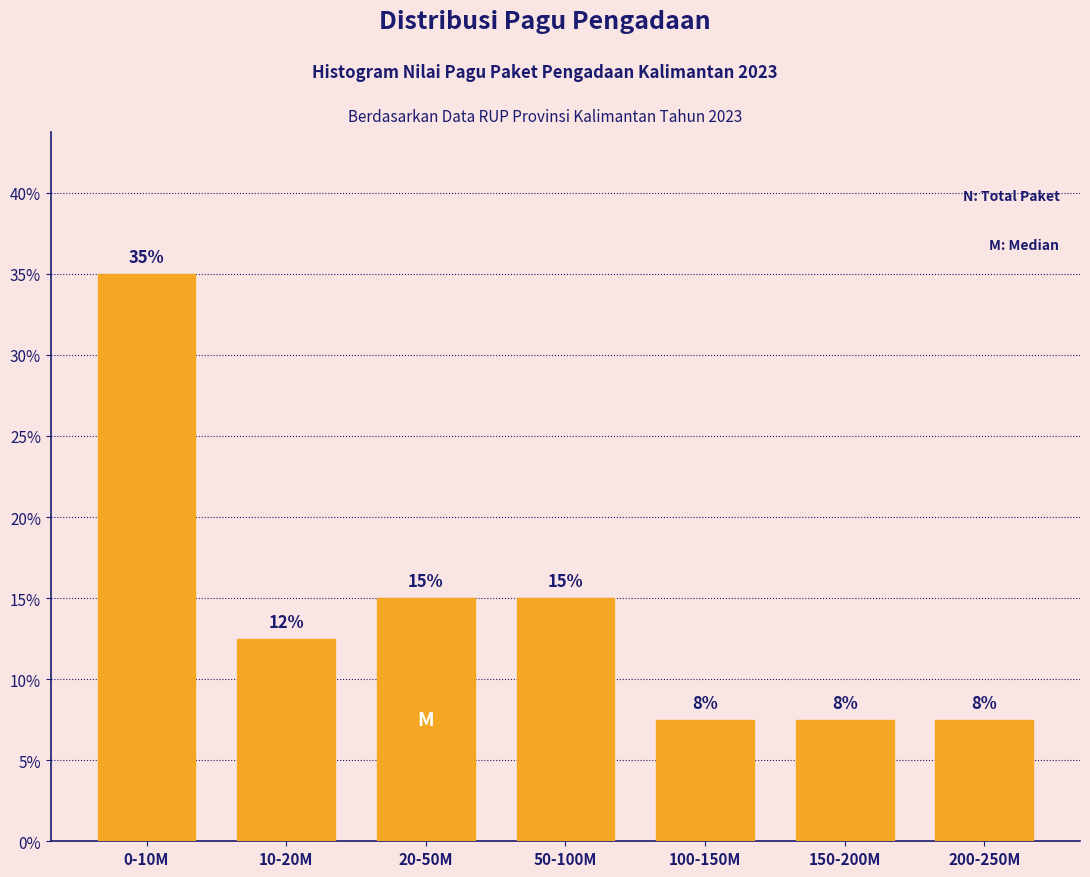

How many bars are there in total?

7